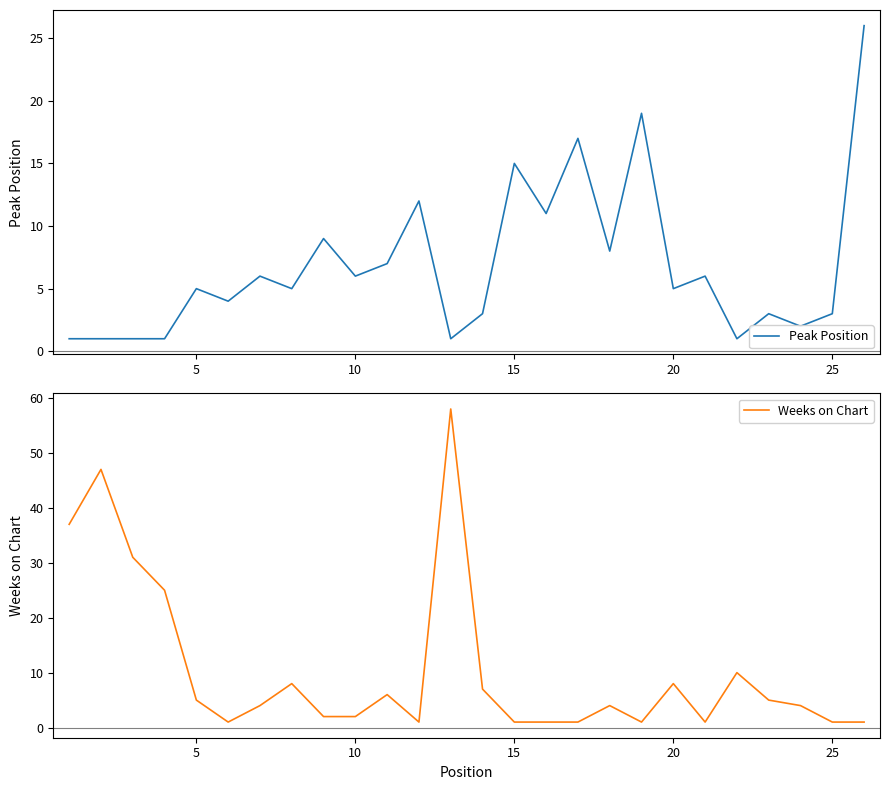

List the series in order of their overall mean, lowest first.

Peak Position, Weeks on Chart